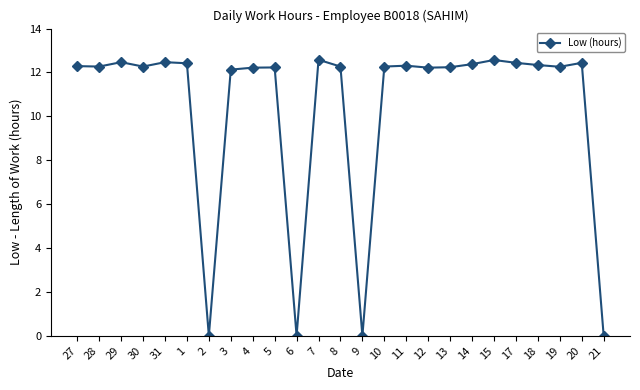

Is it true that the value at 9 is -7.0?

False